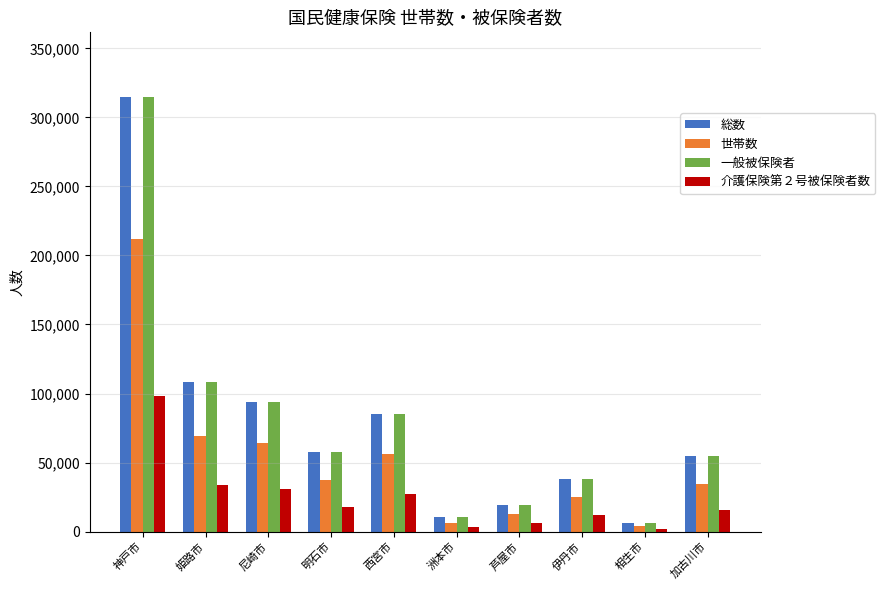

What value does the 世帯数 series have at 西宮市, to the nearest 100?

56500